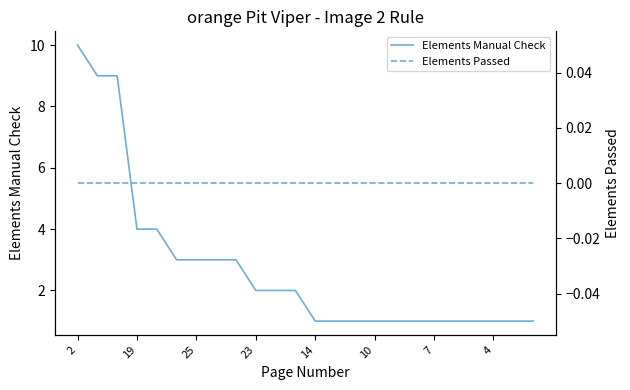

Count the Elements Manual Check values in the range 1 to 3.

19